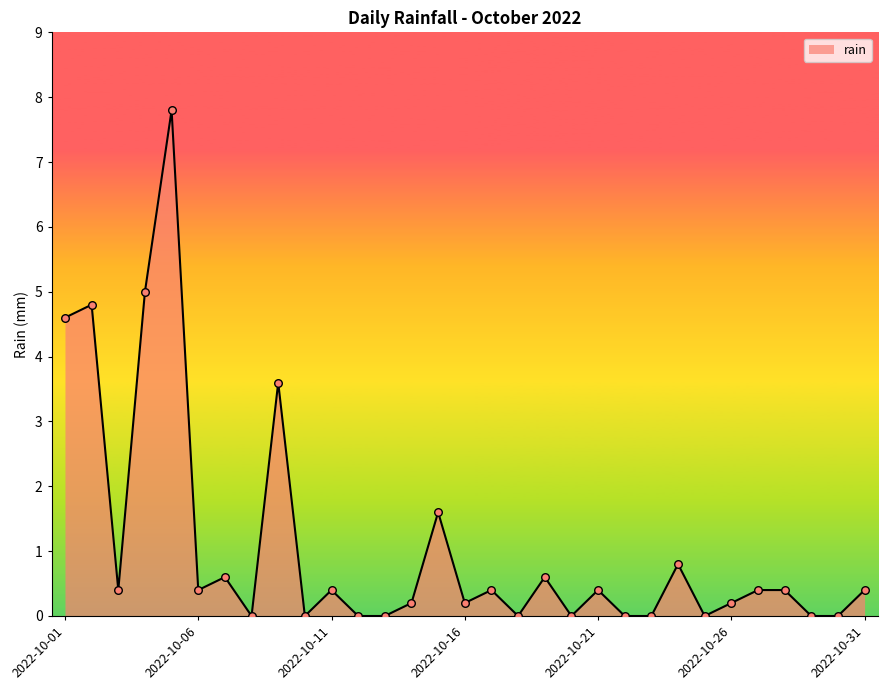

What is the difference between the maximum and minimum values?

7.8